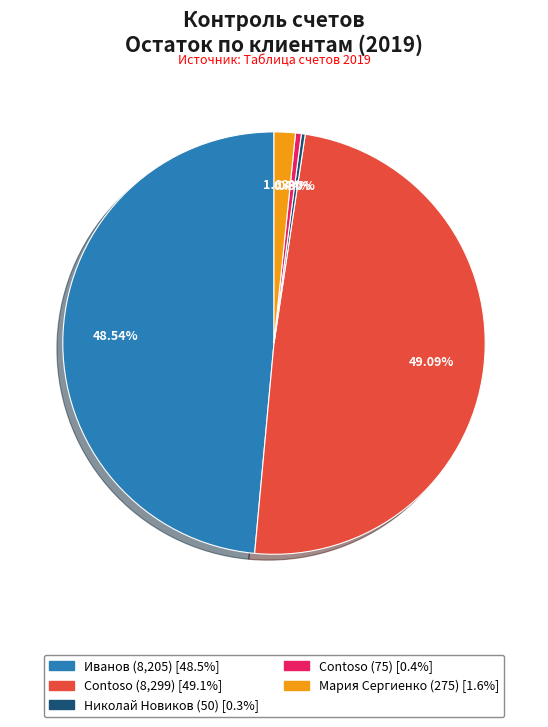

Is there a majority slice in this chart?

No